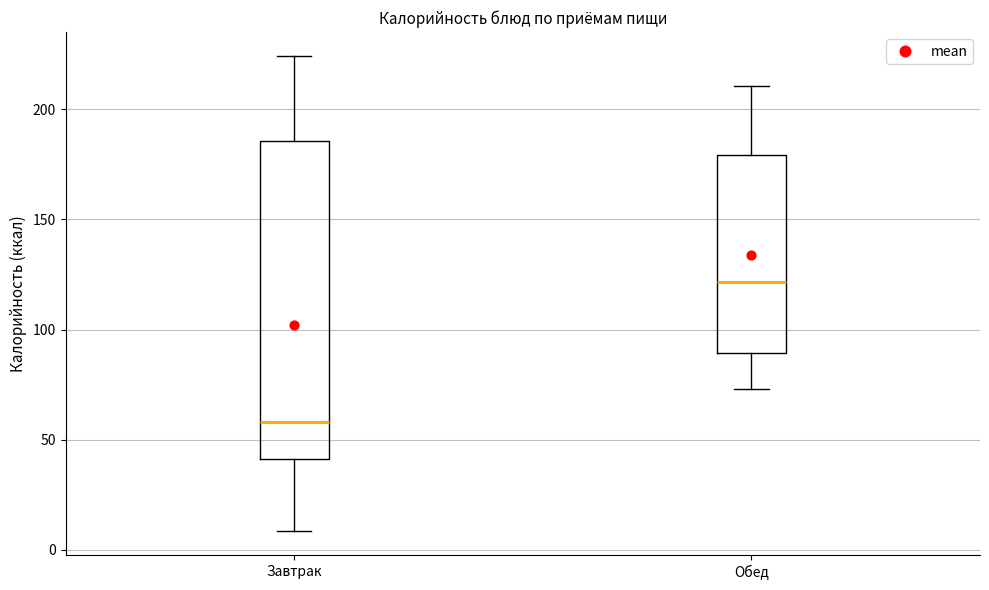

Comparing the boxes themselves (not the whiskers), which one is the tallest?

Завтрак